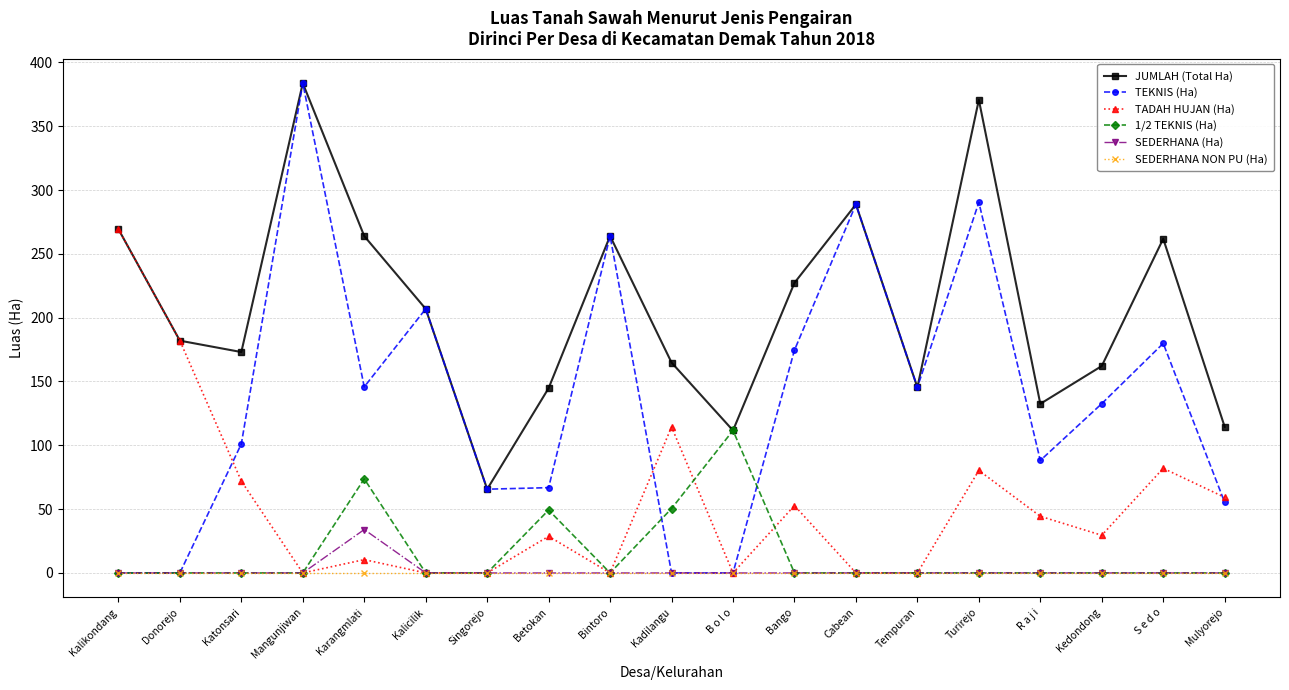

Which series has the widest spread of values?

TEKNIS (Ha)